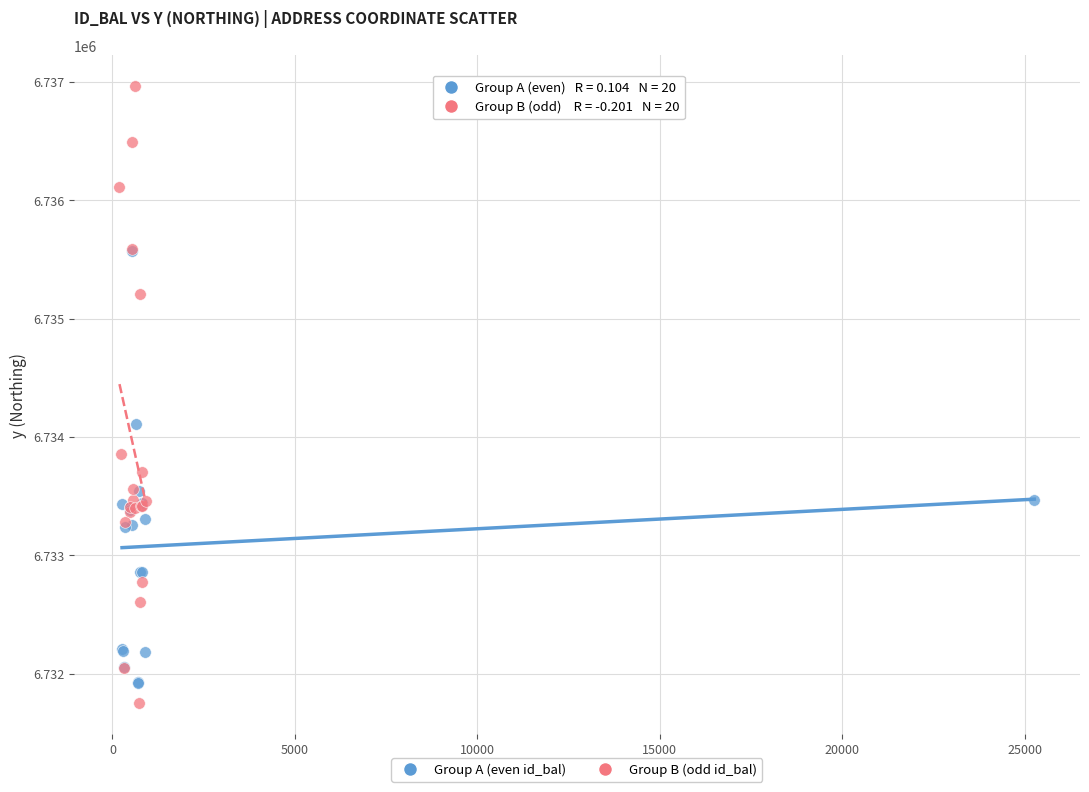

Which series has the widest spread of Y values?

Group B (odd id_bal)